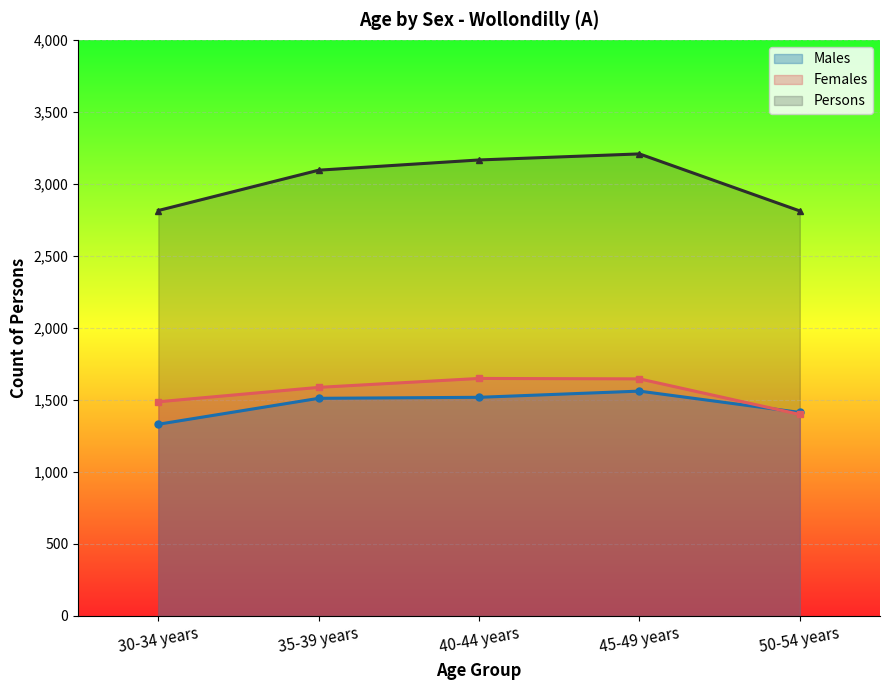

Which series has the widest spread of values?

Persons